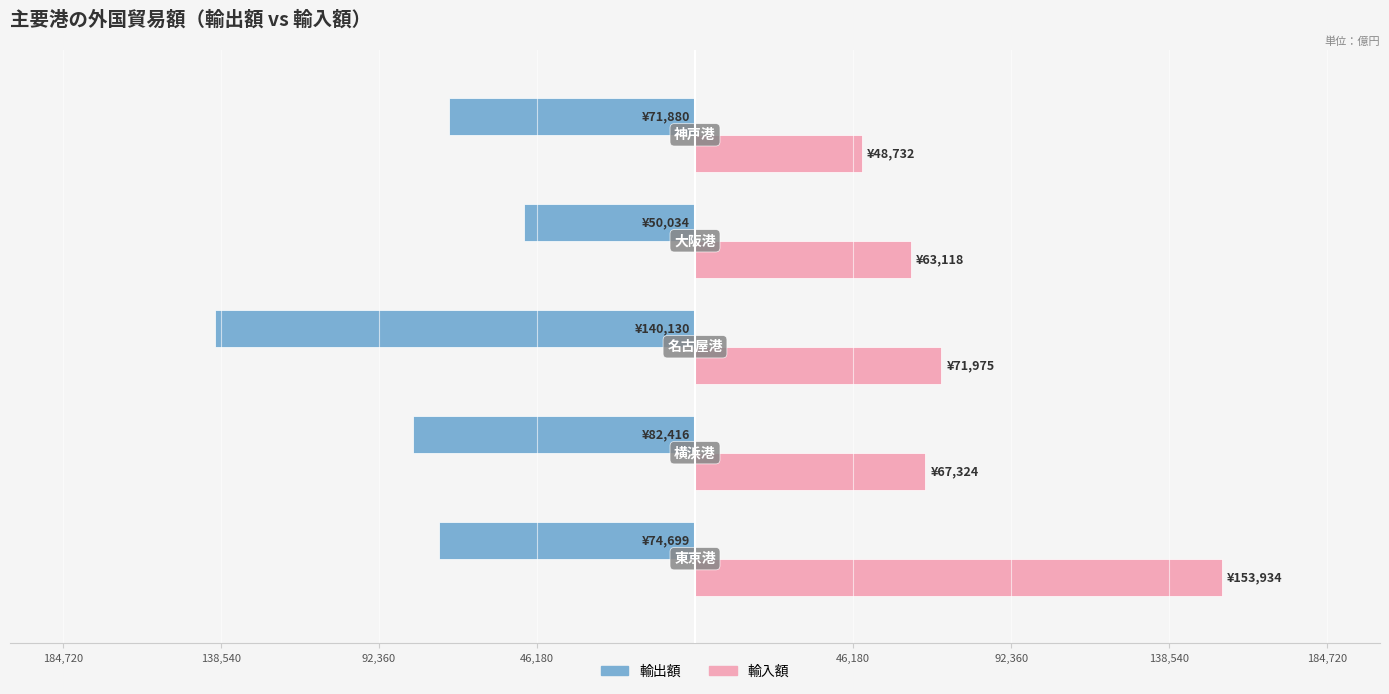

What are all the series names shown in the legend?

輸出額, 輸入額